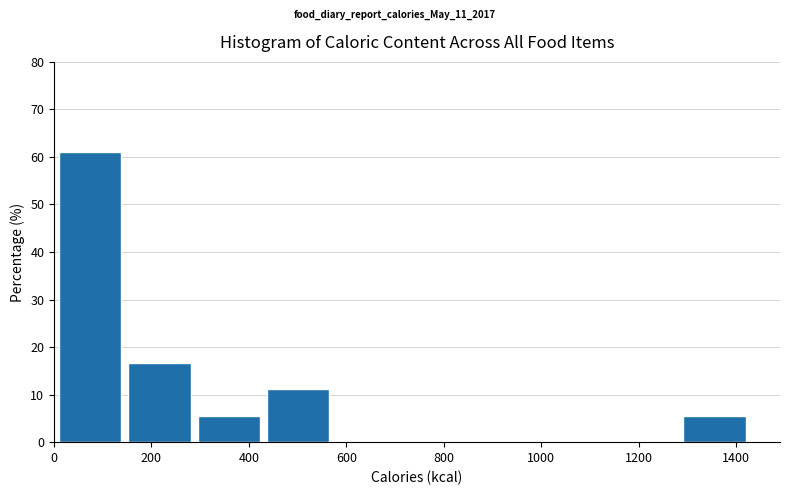

Which range on the x-axis has the tallest bar?

20 to 160